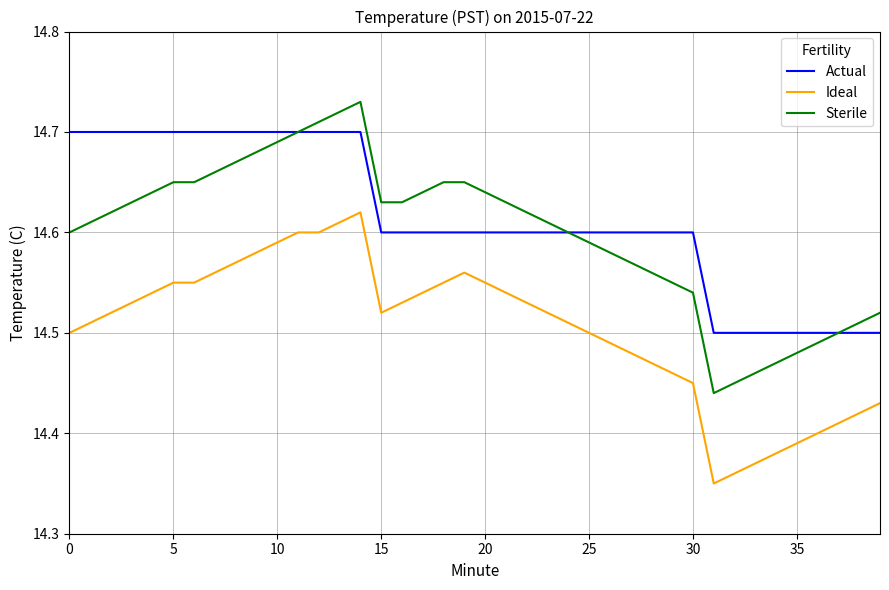

Which series has the largest range (max minus min)?

Sterile